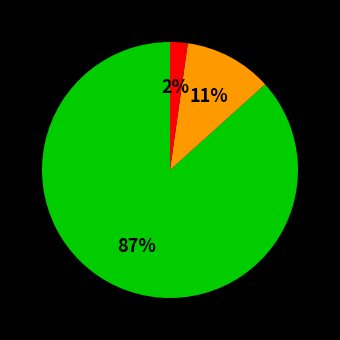

Is there a majority slice in this chart?

Yes